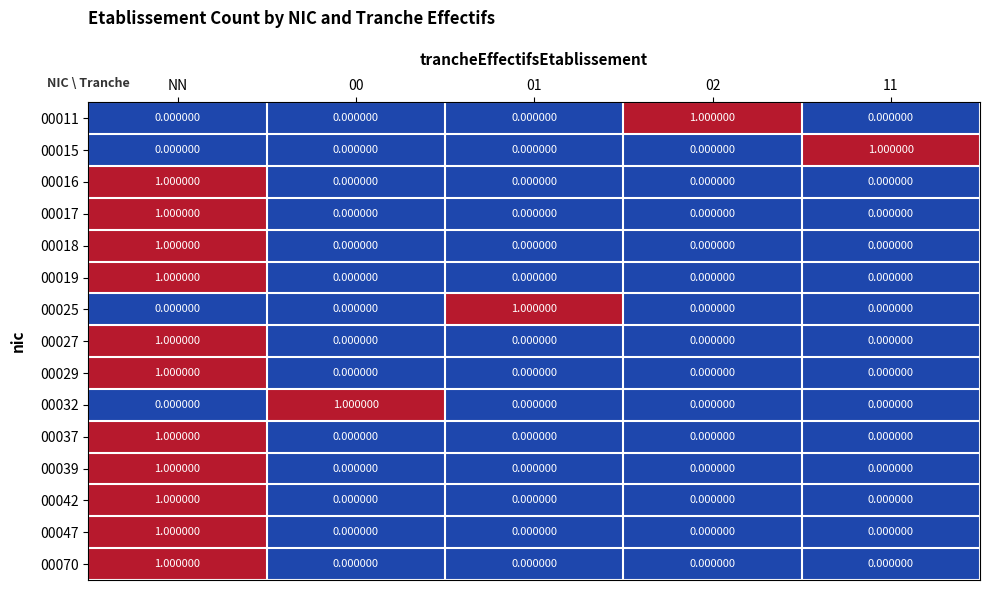

At which category is the sum across all series the highest?

NN